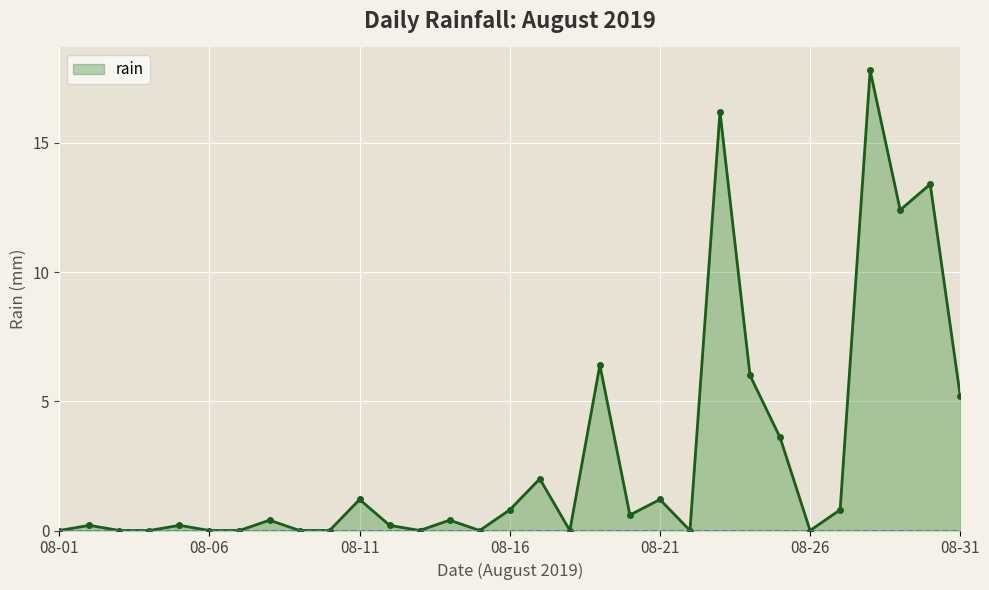

What is the average value?

2.9